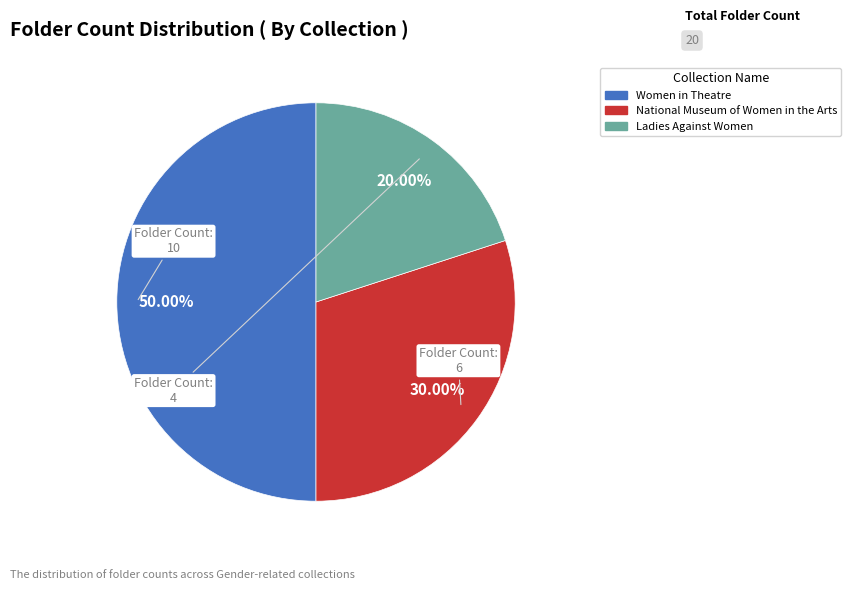

Is it true that Women in Theatre is 57% of the pie?

False